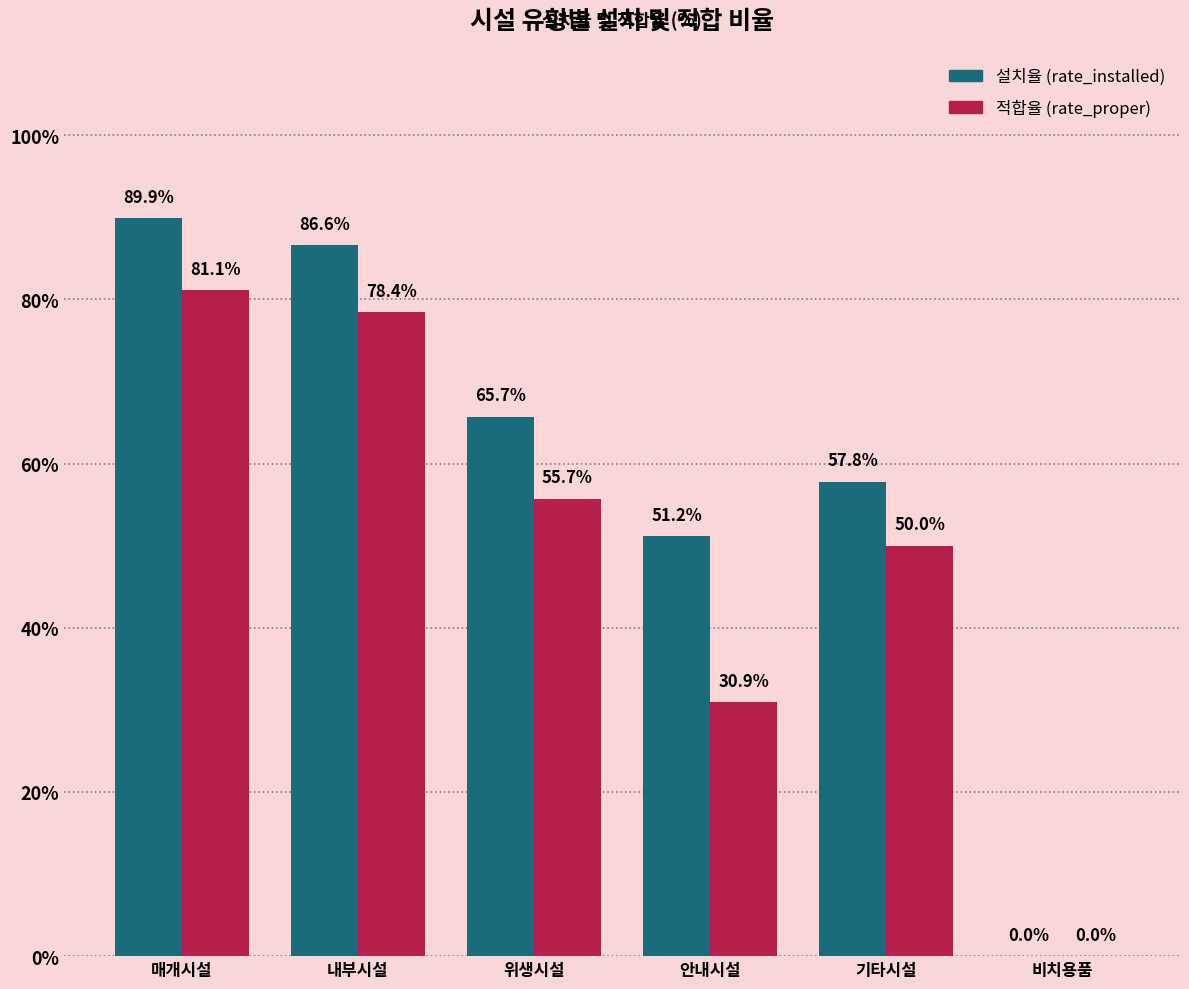

At which category is the sum across all series the highest?

매개시설